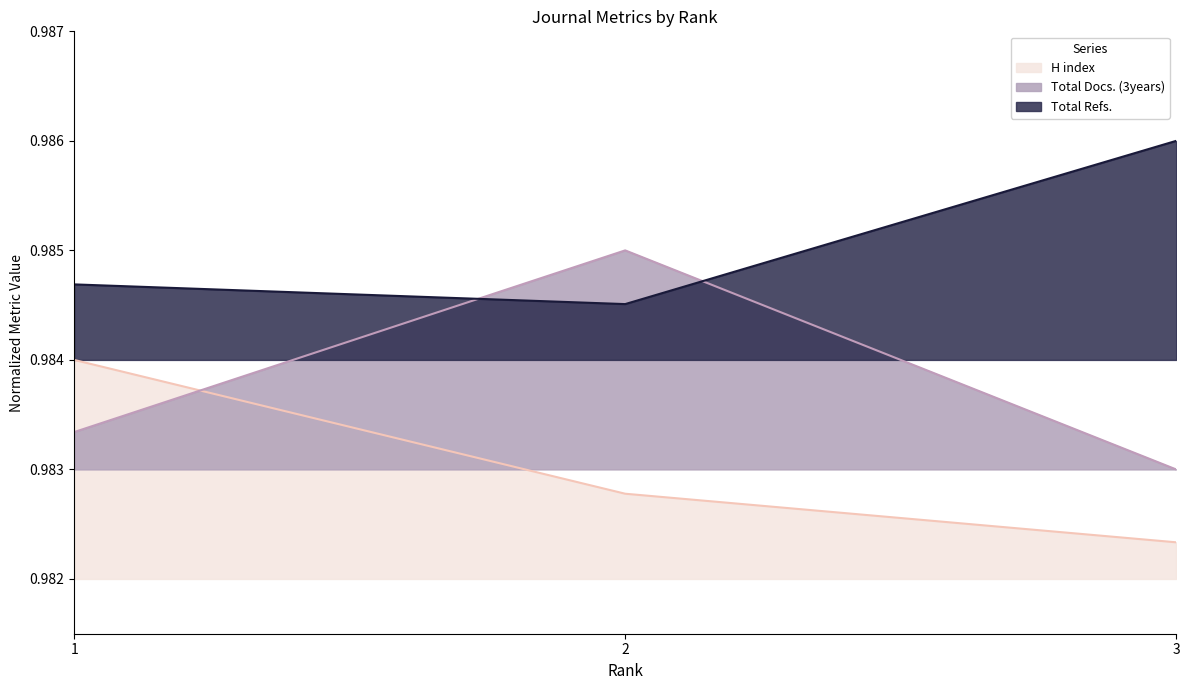

Reading left to right, transcribe all the data shown in this chart.

H index: 1.0	1.0	1.0
Total Docs. (3years): 1.0	1.0	1.0
Total Refs.: 1.0	1.0	1.0